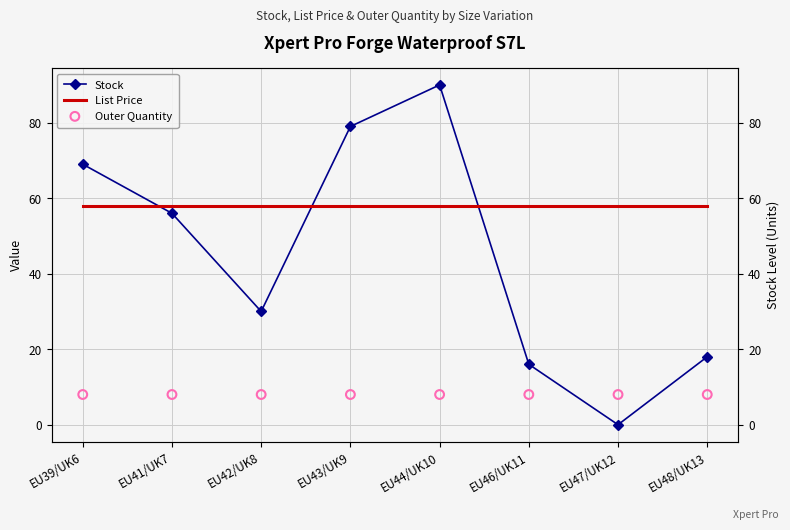

Which series contains the highest Y value?

Stock